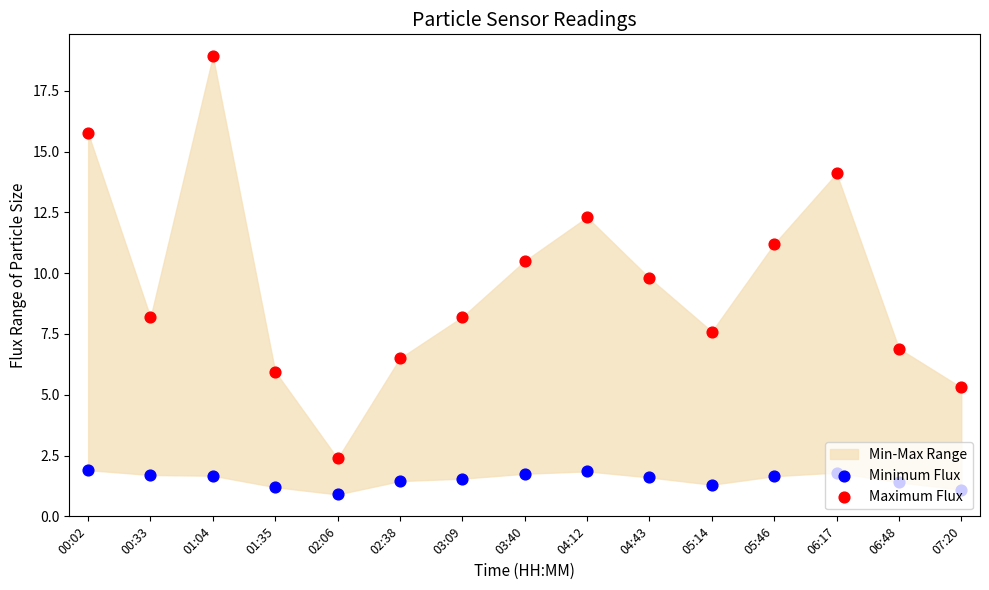

What is the total value across all series at 01:35?

7.2